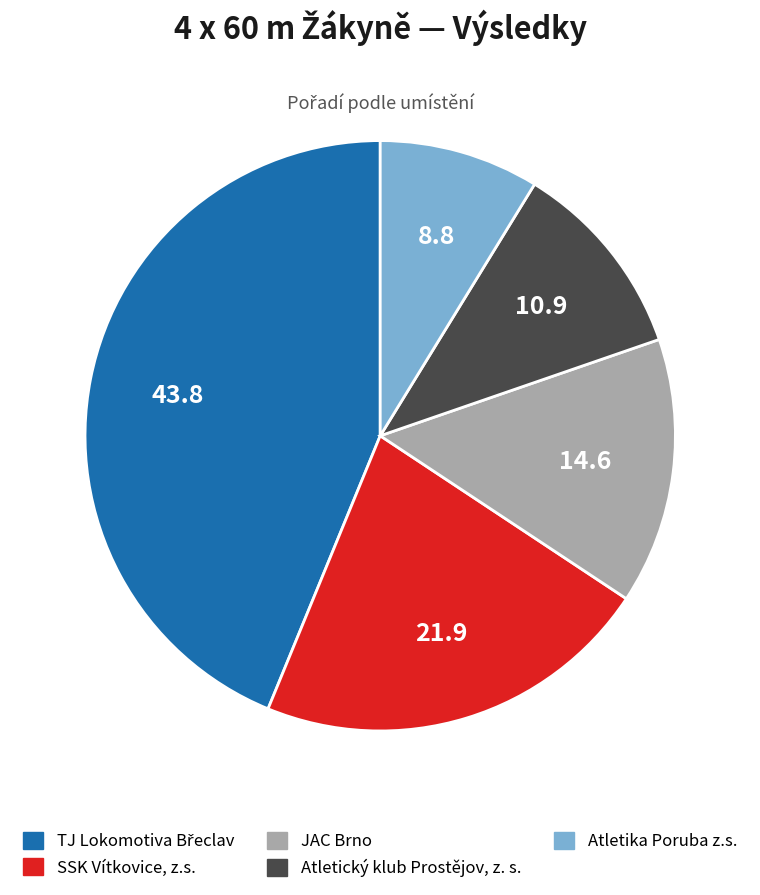

How many segments does this pie chart have?

5